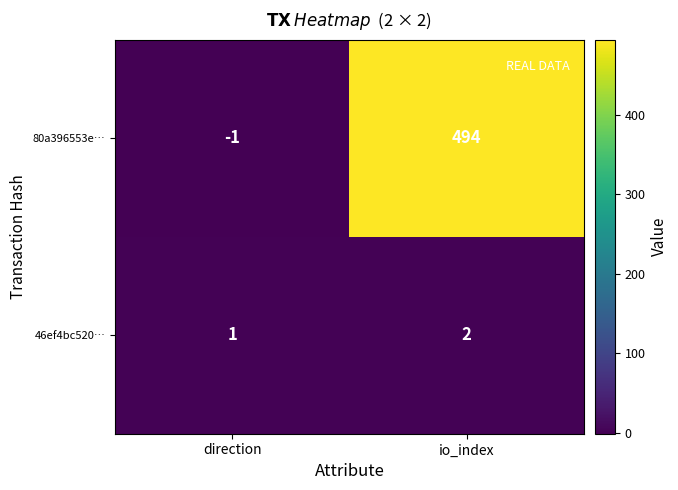

At how many categories does at least one series exceed 331?

1